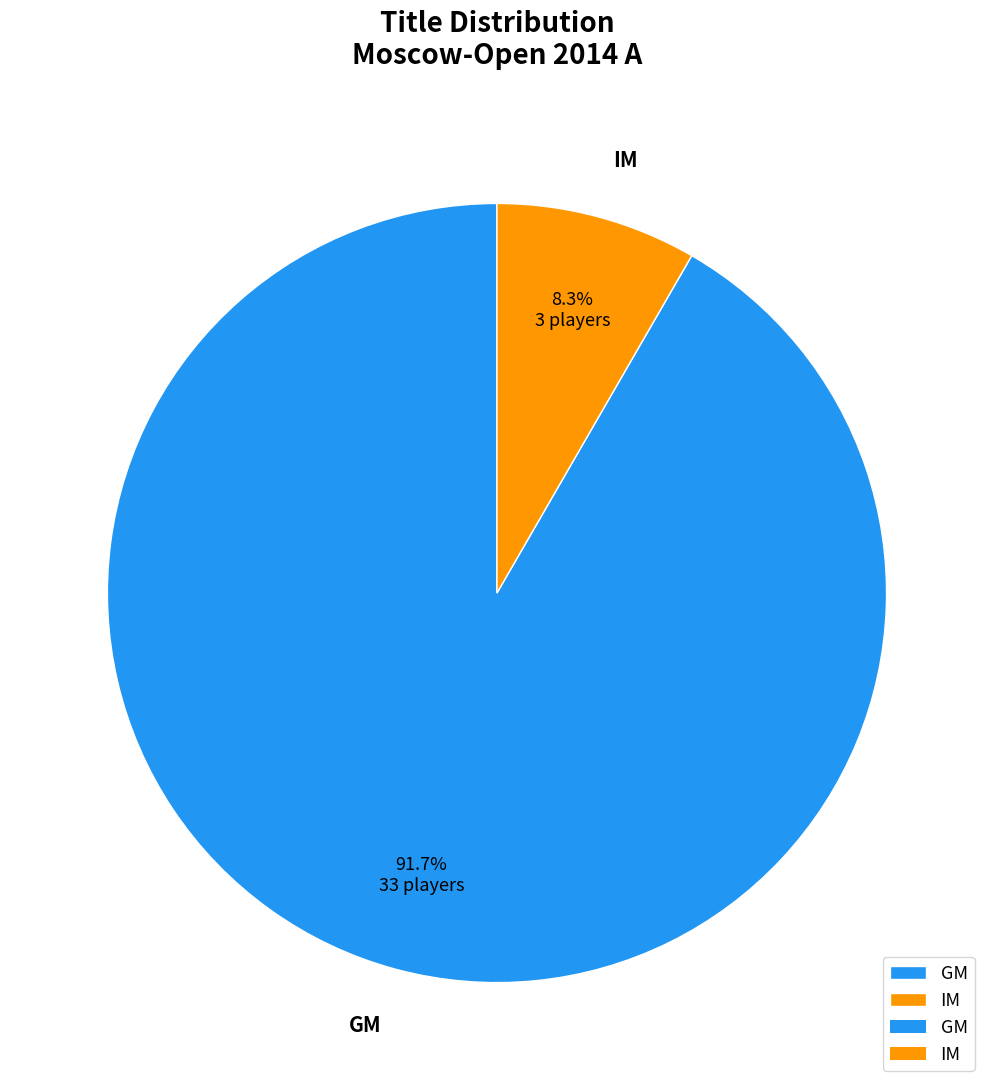

Count the number of slices in the pie.

2